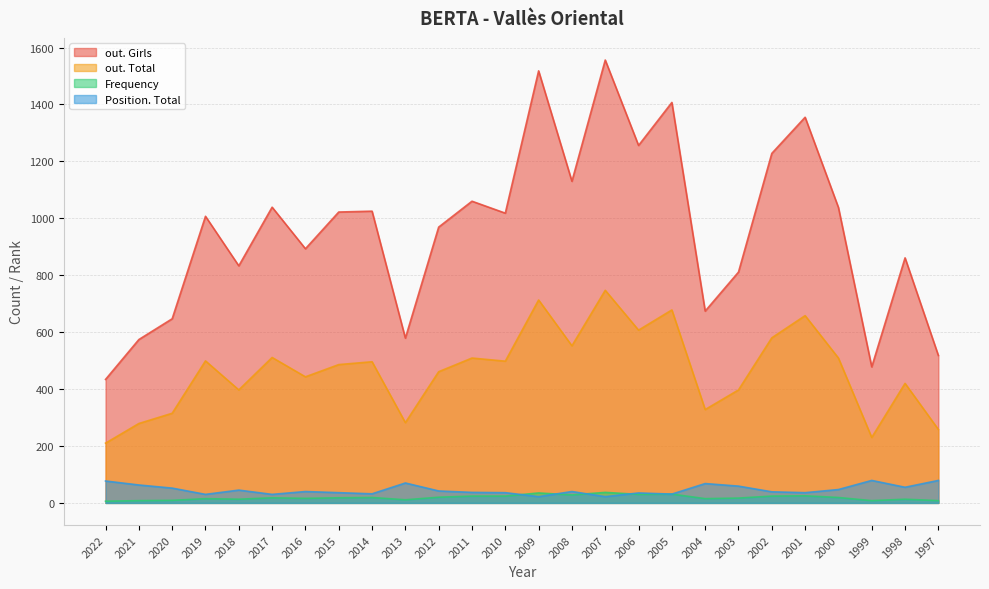

What is the sum of all out. Girls values?

24930